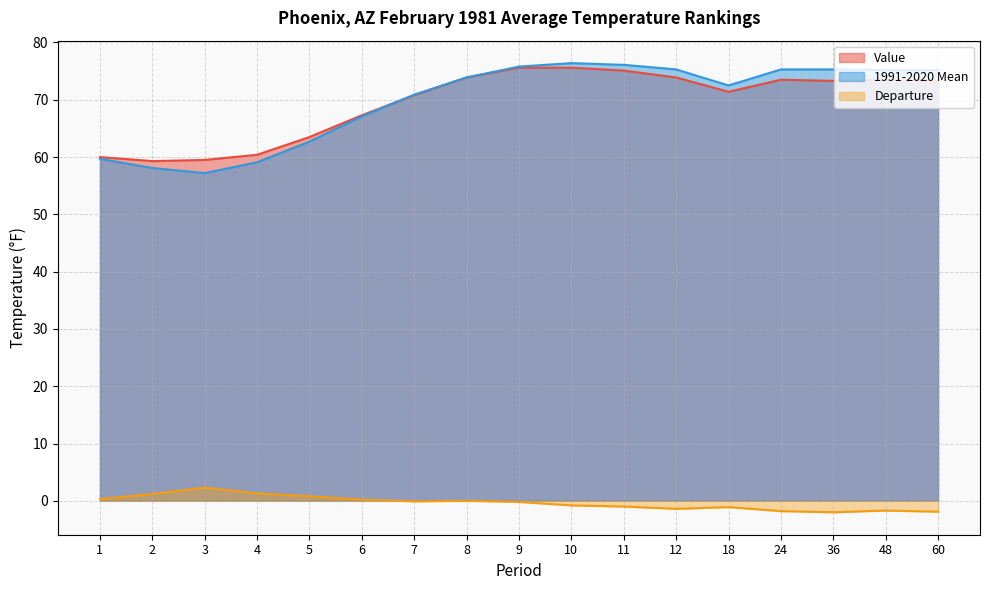

What is the difference between the maximum and minimum values in the Departure series?

4.3